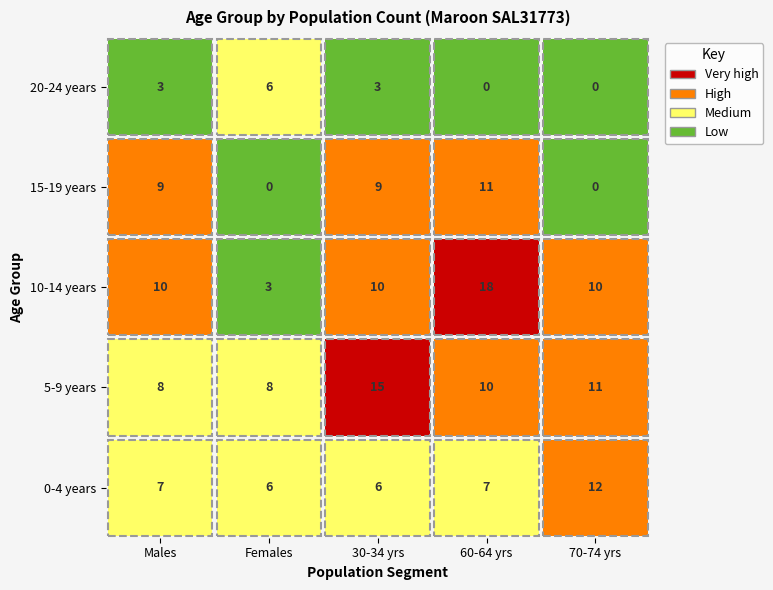

Is the value of 10-14 years at 0 greater than the value of 5-9 years at 0?

Yes